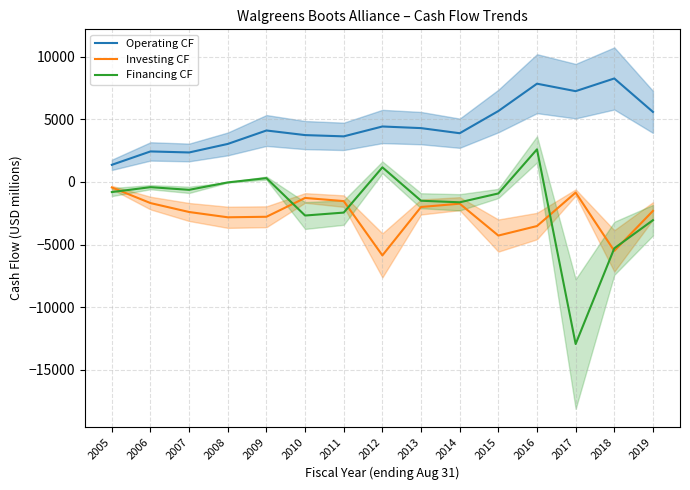

In Operating CF, how many points are lower than both neighbors (excluding endpoints)?

4